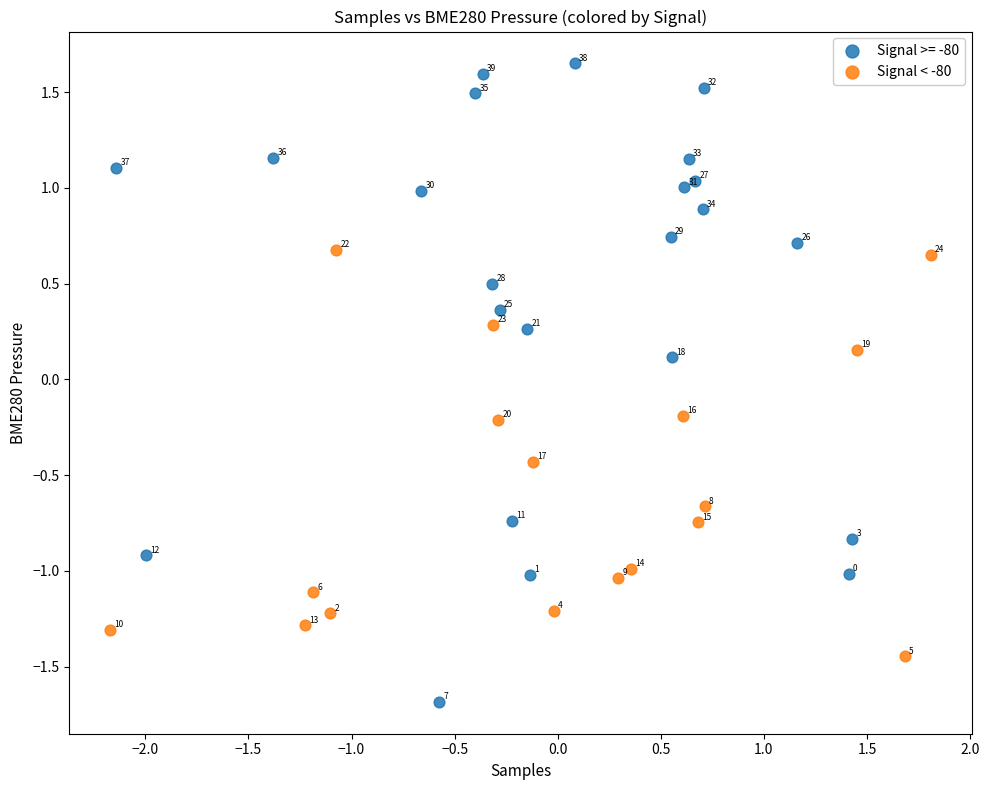

Which series reaches the maximum Y coordinate?

Signal >= -80